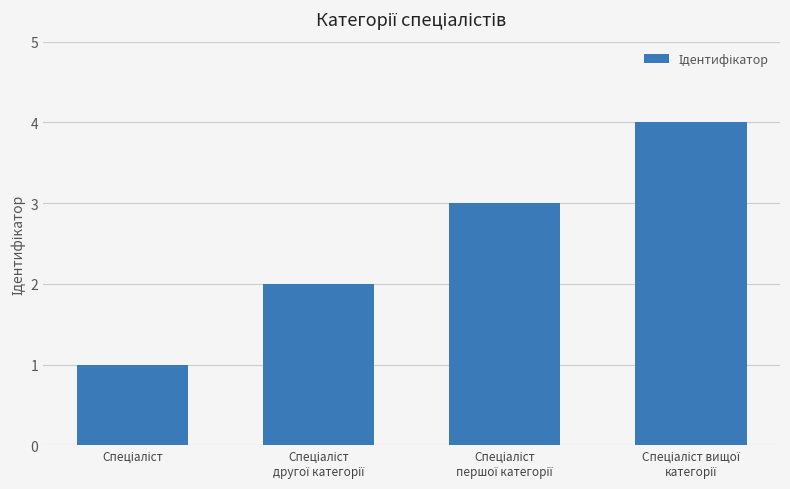

What is the difference between the maximum and minimum values?

3